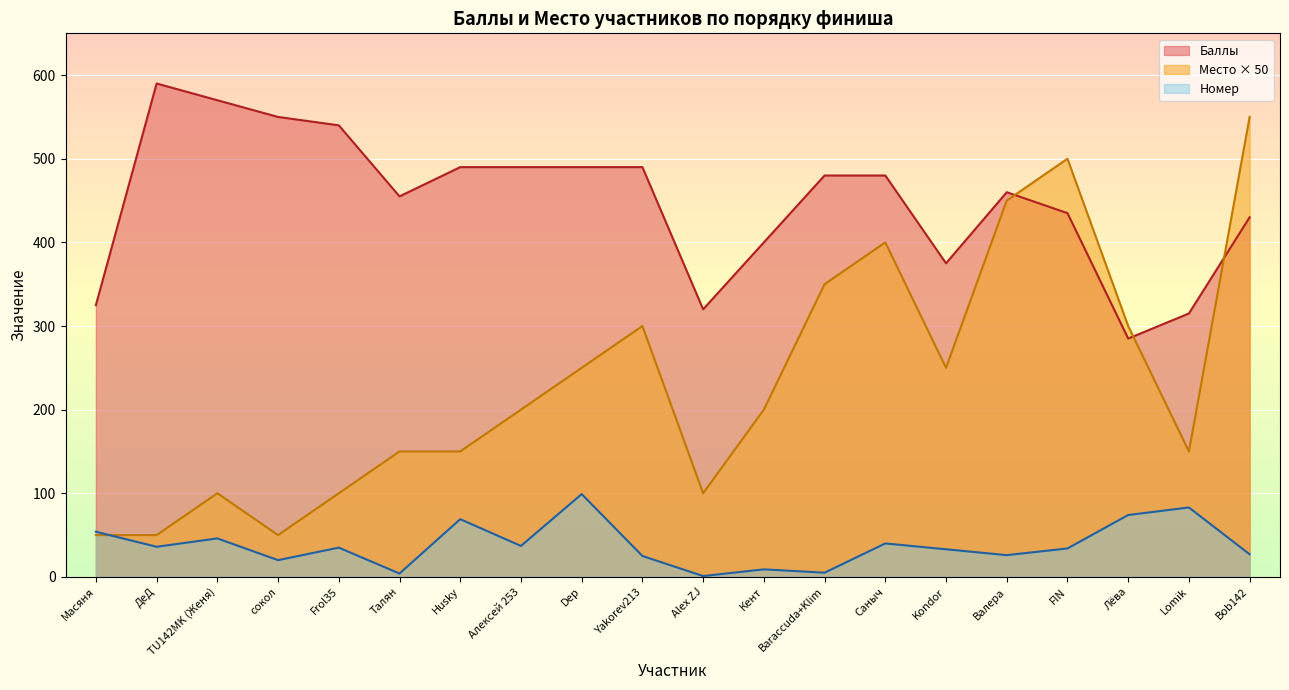

Between Baraccuda+Klim and Frol35, which is larger?

Frol35